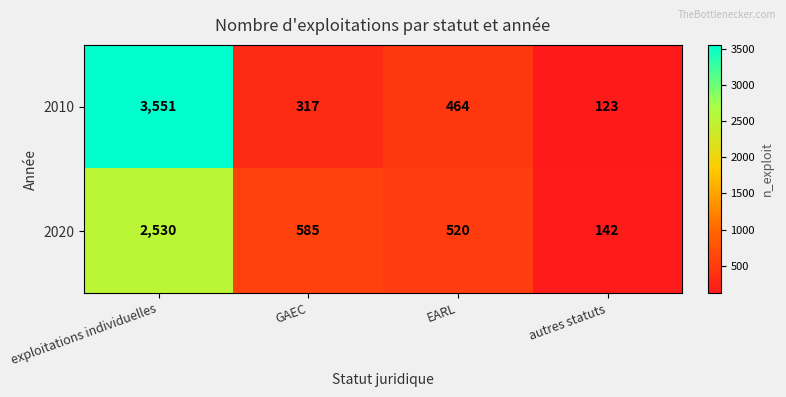

What is the difference between the highest and lowest values at autres statuts?

19